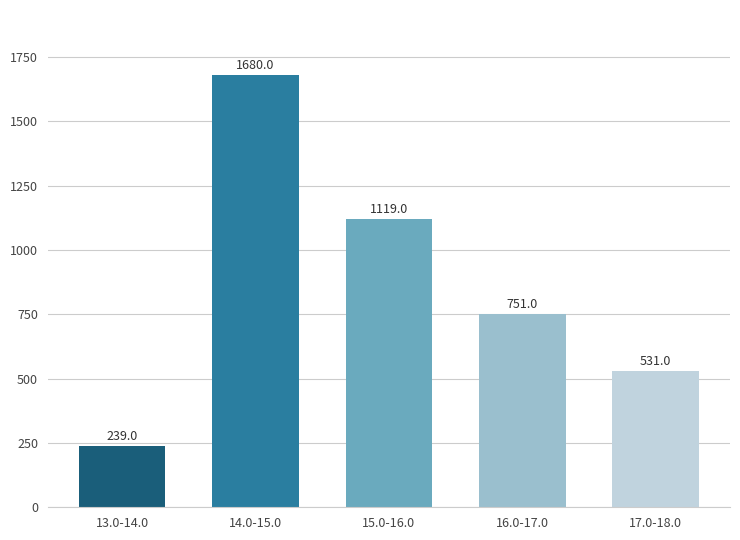

Are the bars grouped side by side (vs. stacked)?

No